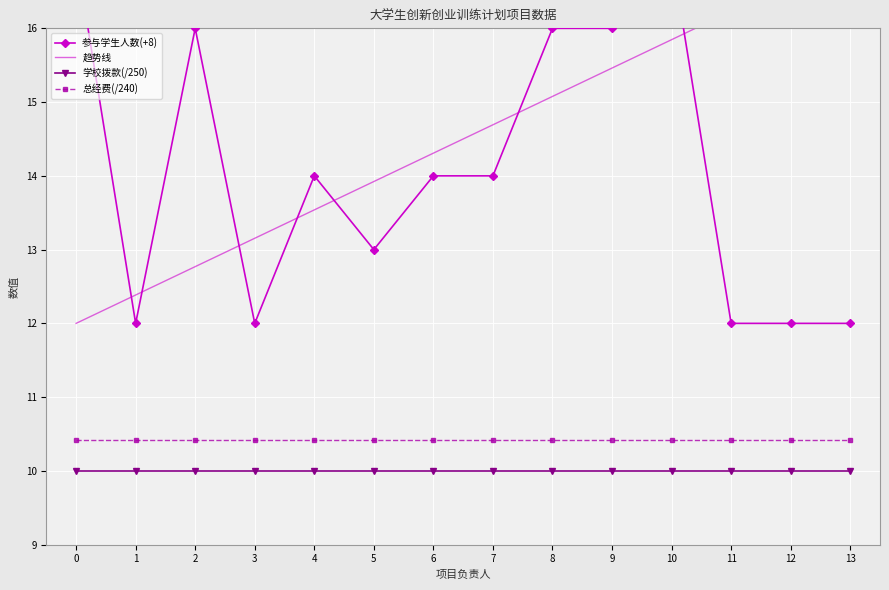

True or false: 总经费(/240) and 参与学生人数(+8) intersect in this chart.

False